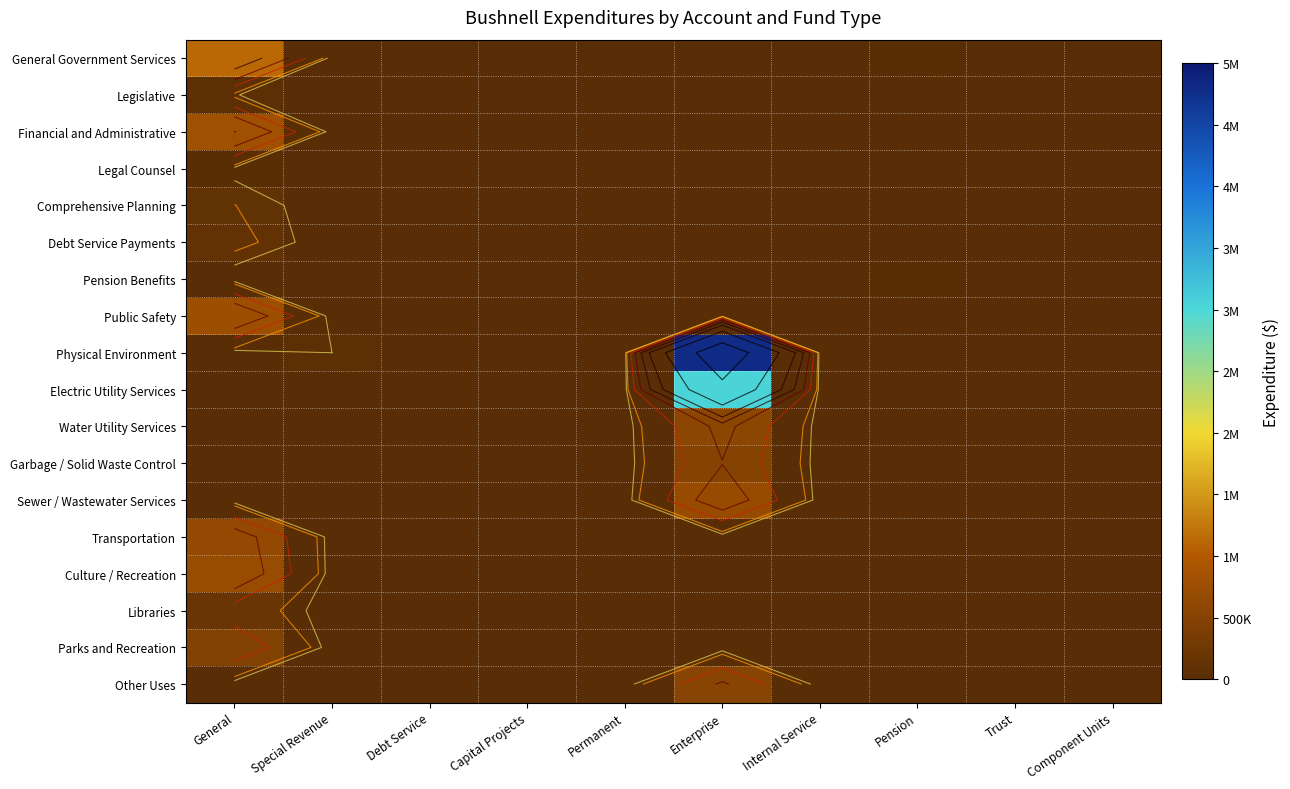

At which category is the sum across all series the highest?

Enterprise